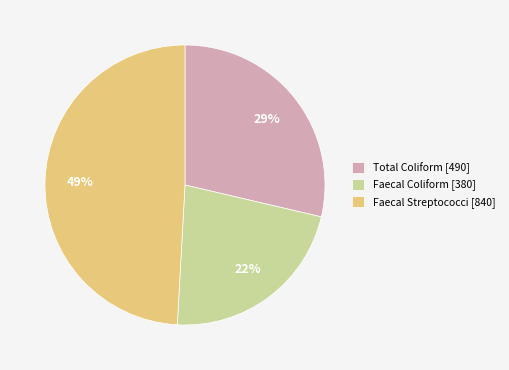

True or false: Faecal Streptococci [840] accounts for 49% of the total.

True